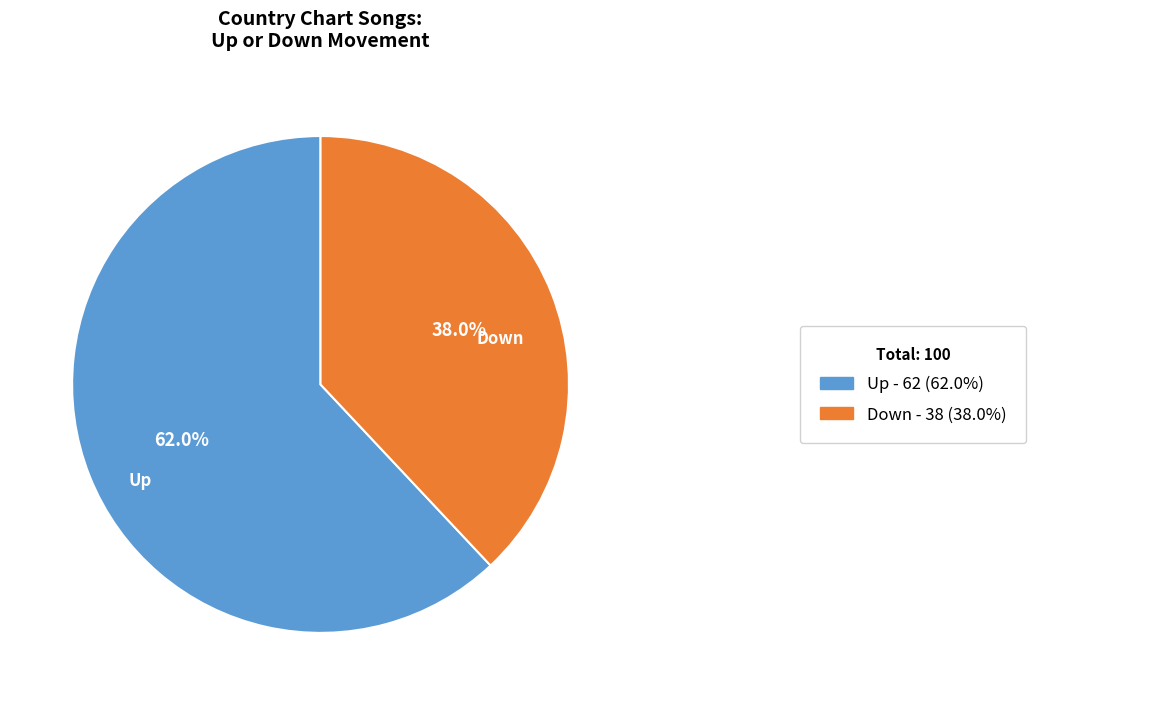

Is there a majority slice in this chart?

Yes